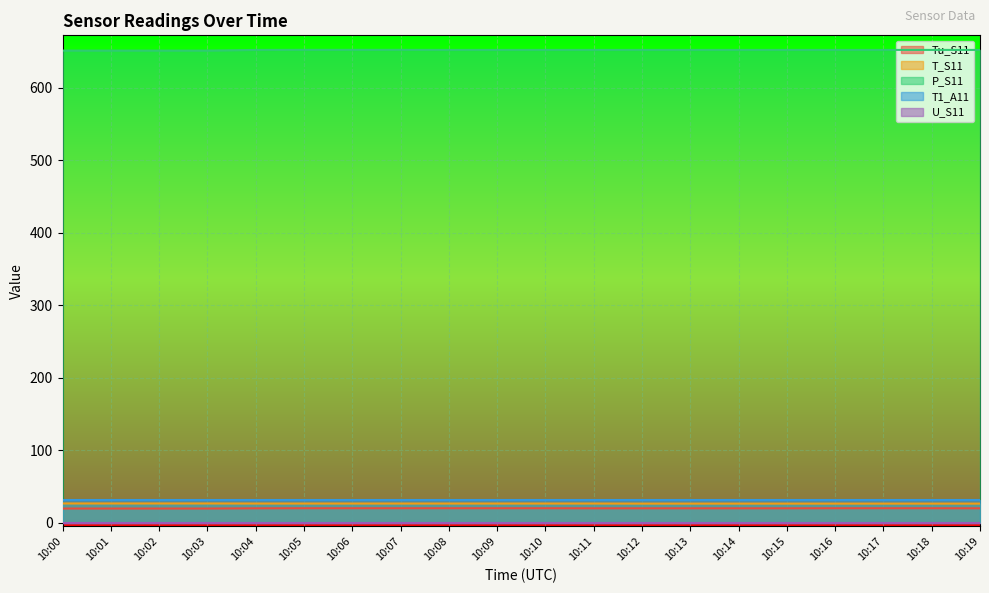

What is the spread (max minus min) of values at 10:09?

651.8